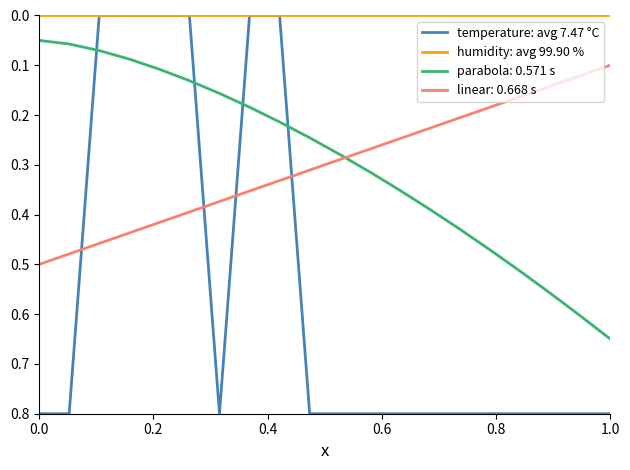

After their last crossing, which series has the higher values: parabola: 0.571 s or linear: 0.668 s?

parabola: 0.571 s